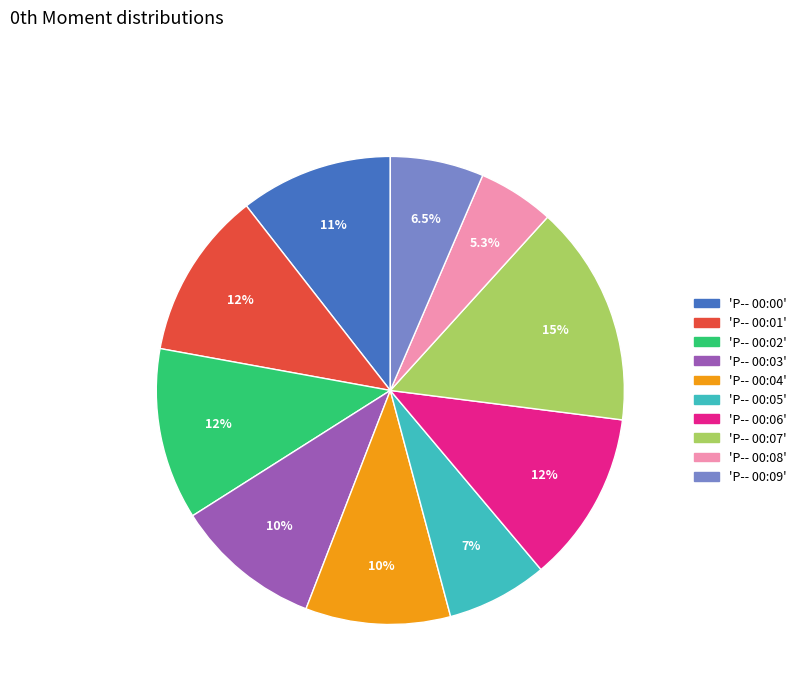

Is there any slice that represents more than half of the pie?

No